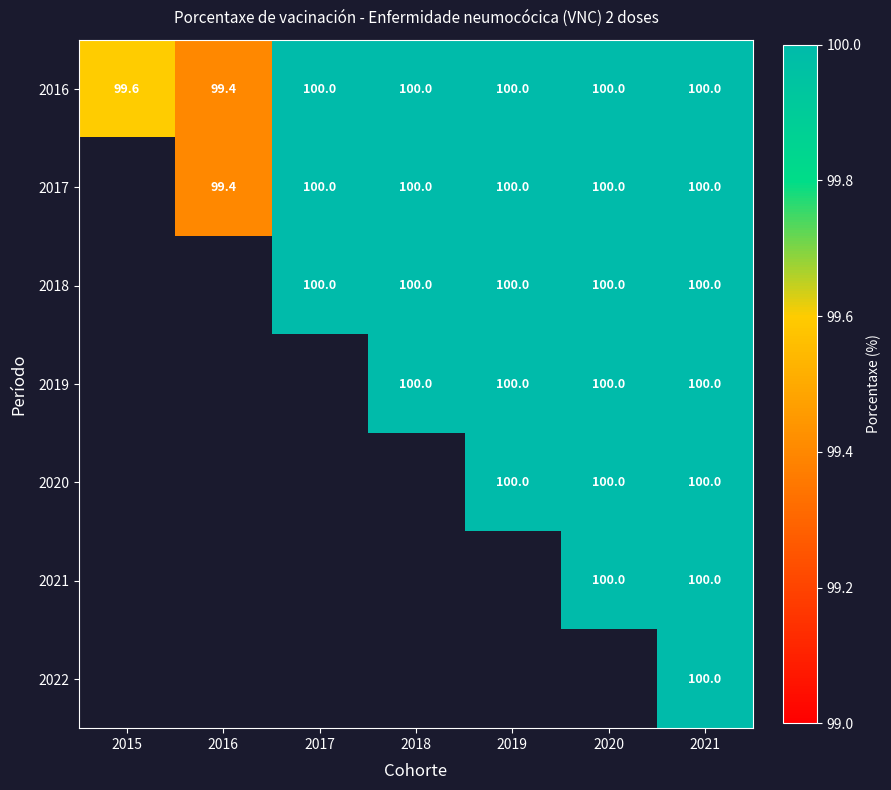

At which label is 2016 closest to 99?

2016